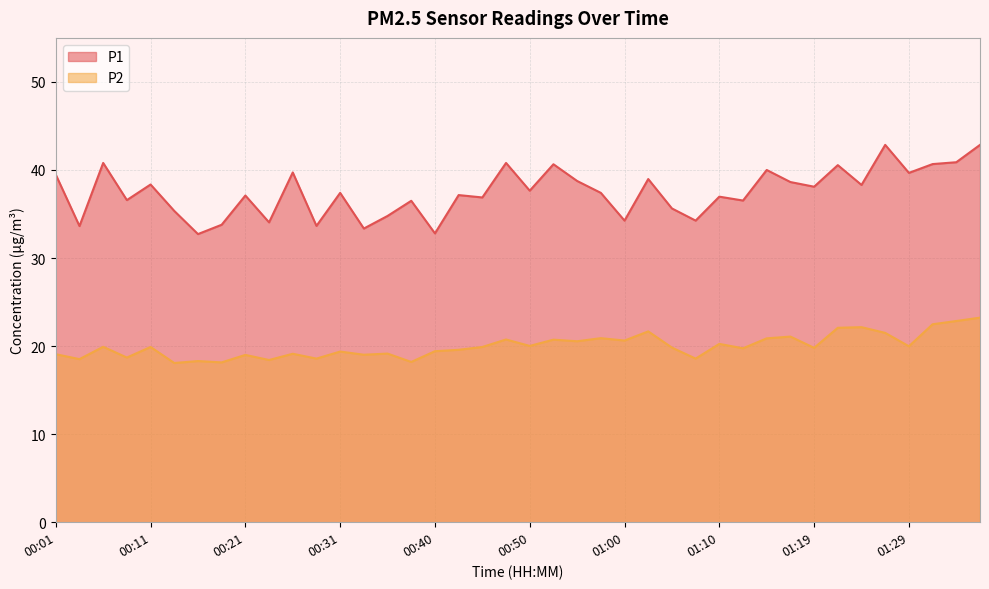

Does the chart display data point markers on the line(s)?

No